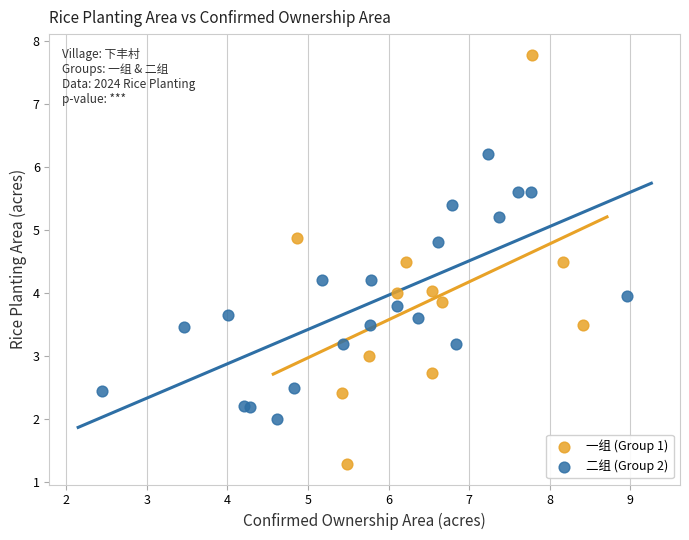

Which series contains the lowest Y value?

一组 (Group 1)